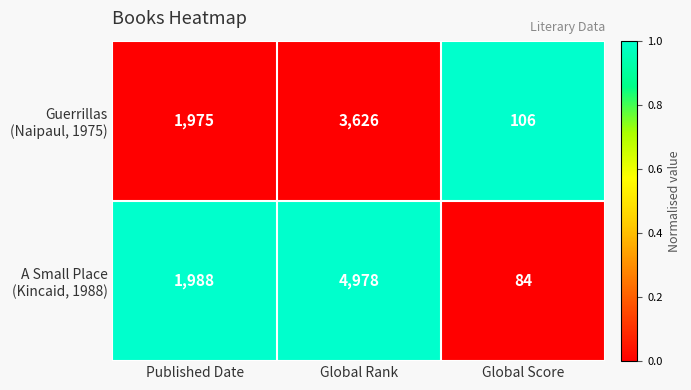

Which label corresponds to the largest value in the chart?

Global Rank